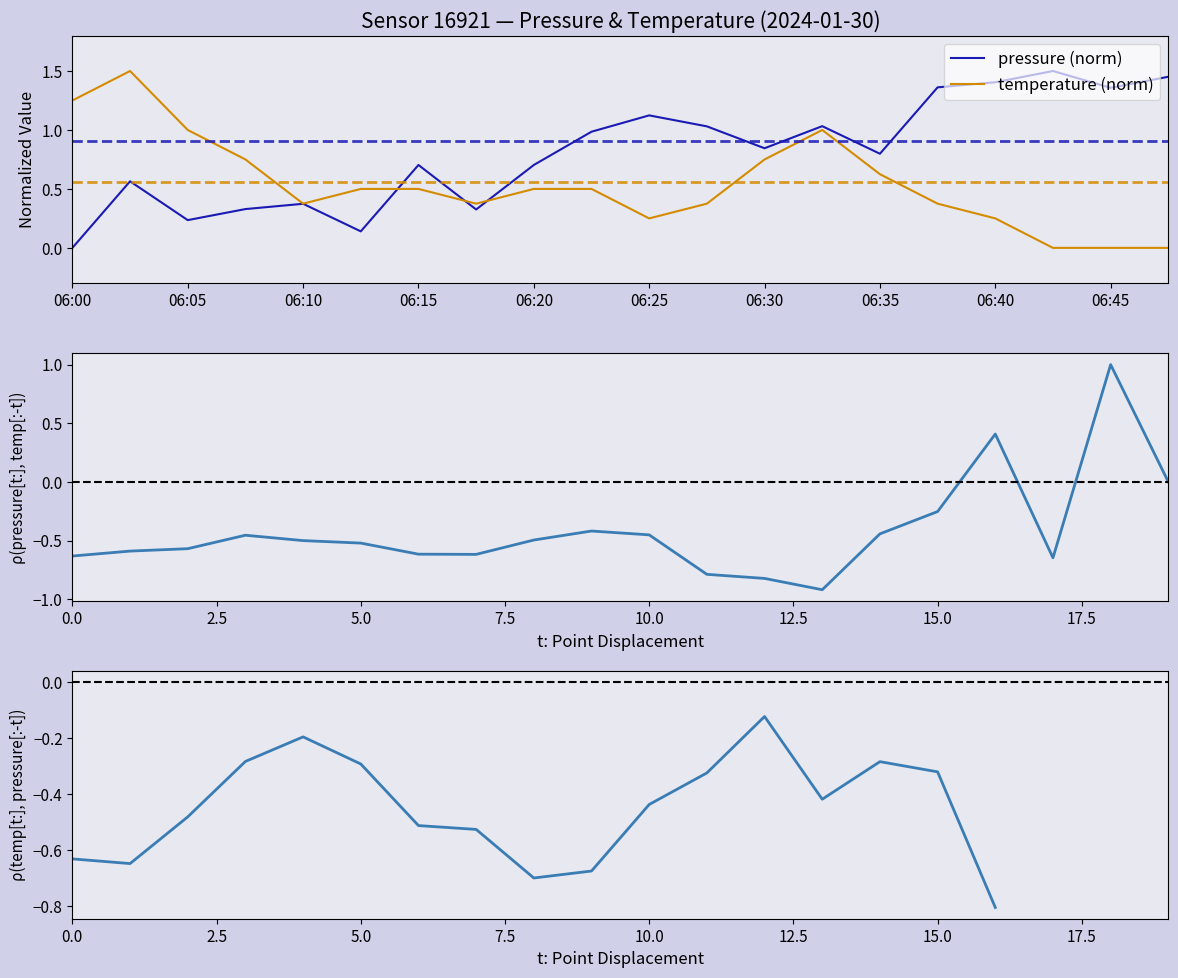

How many interior local valleys does the ρ(pressure[t:], temperature[:-t]) series have?

3